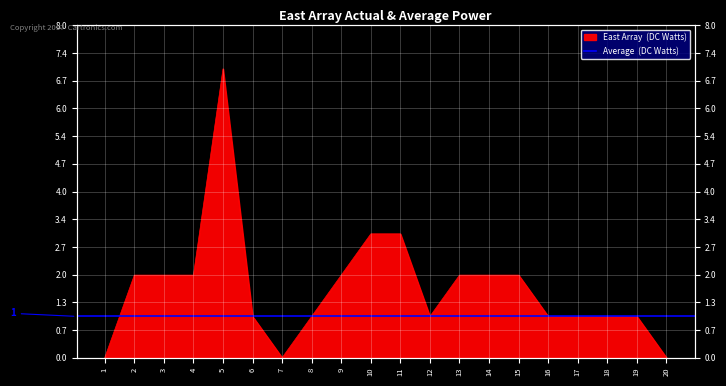

The value at 7 is -4. True or false?

False